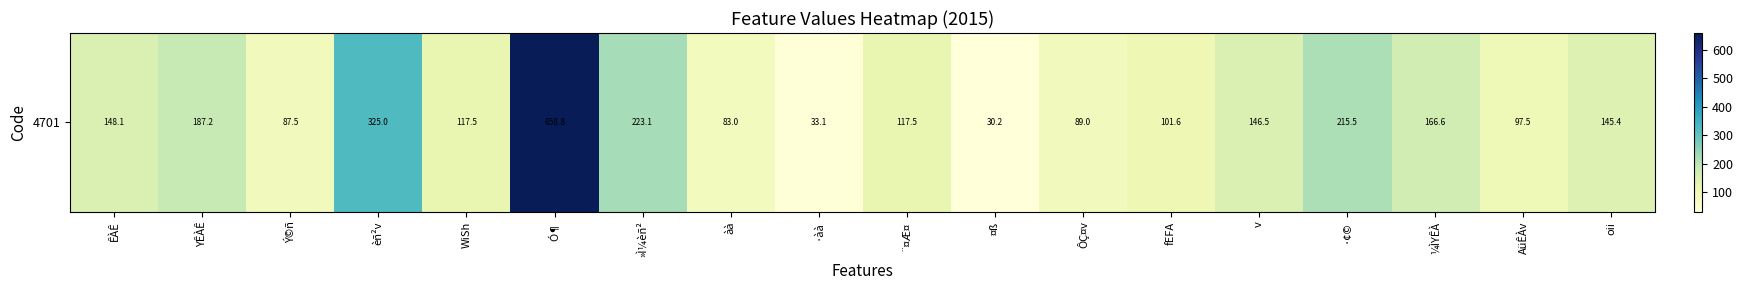

What is the approximate value at ·¢©?

215.5